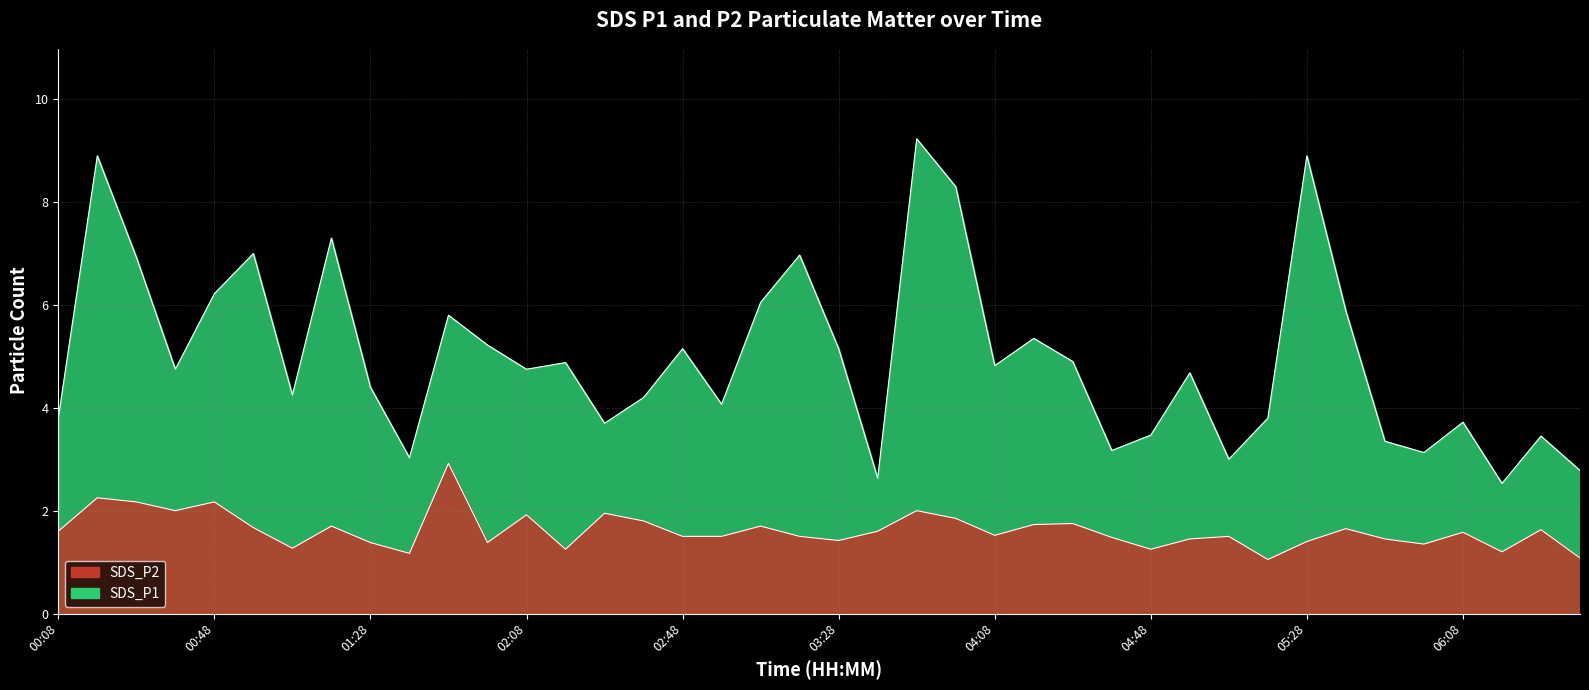

True or false: SDS_P2 and SDS_P1 cross at least once.

False